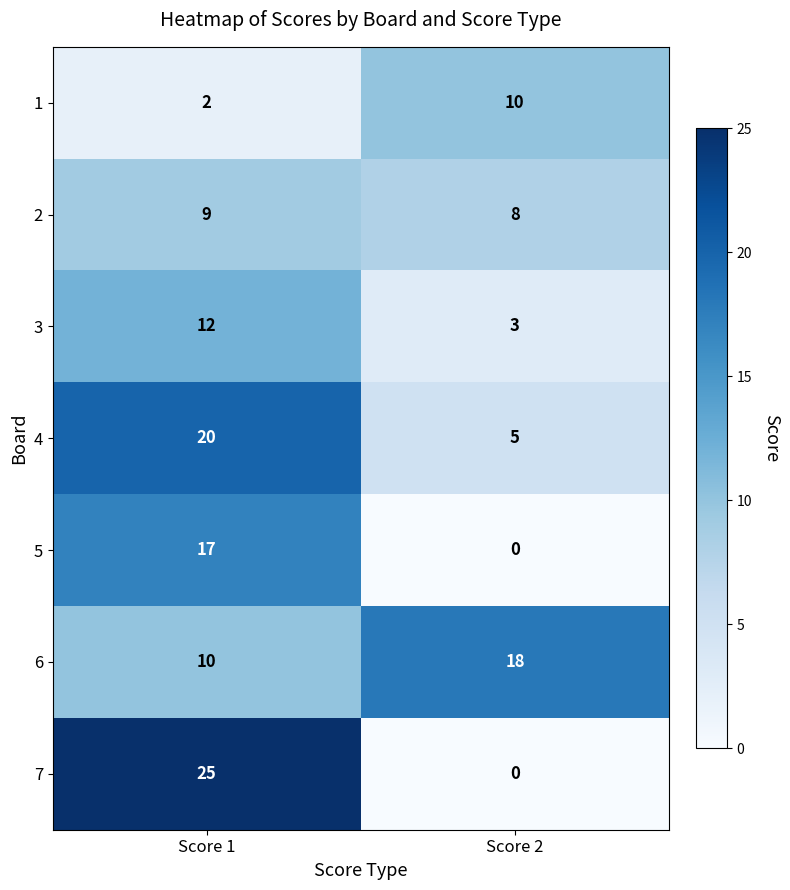

True or false: 3 has a value of 5 at Score 2.

False